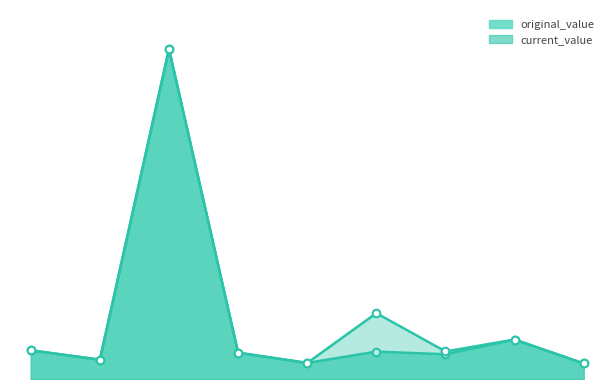

Which series contains the lowest Y value?

original_value